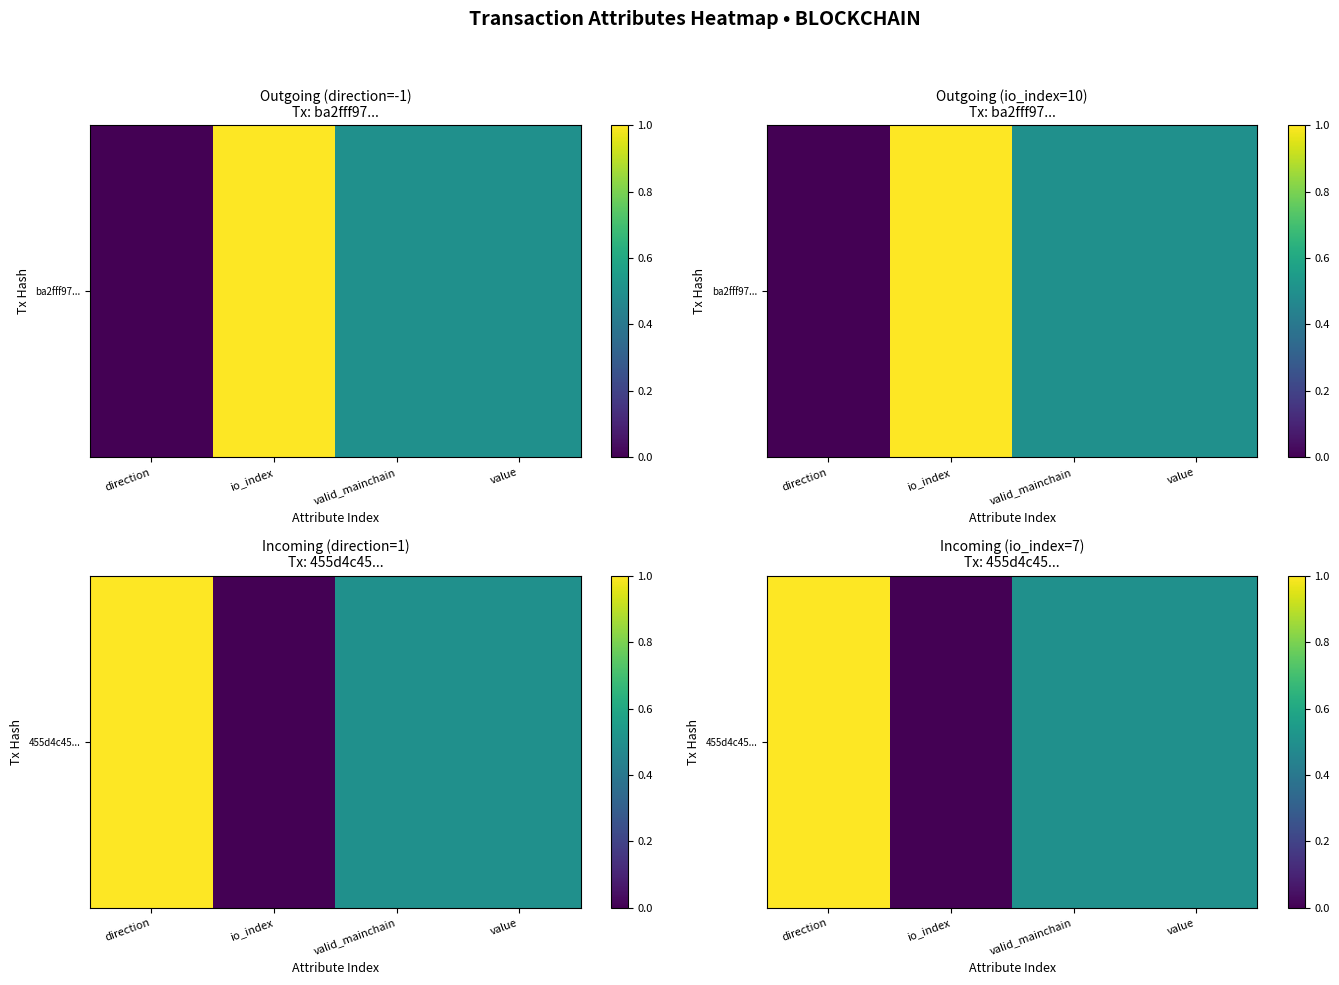

Between io_index and value, which is larger?

value